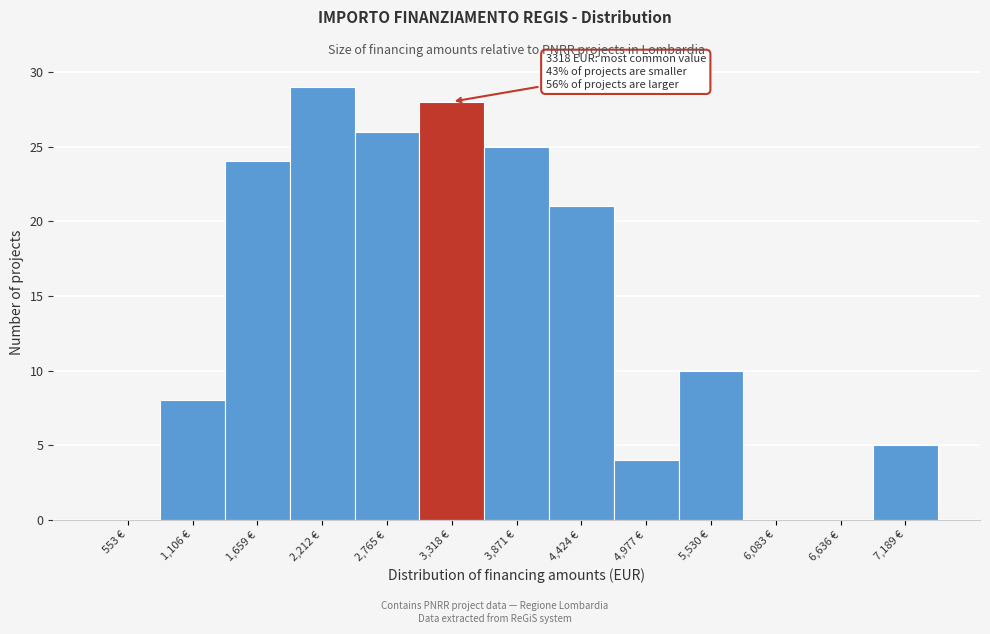

Reading left to right, transcribe all the data shown in this chart.

553 €=0	1,106 €=8	1,659 €=24	2,212 €=29	2,765 €=26	3,318 €=28	3,871 €=25	4,424 €=21	4,977 €=4	5,530 €=10	6,083 €=0	6,636 €=0	7,189 €=5